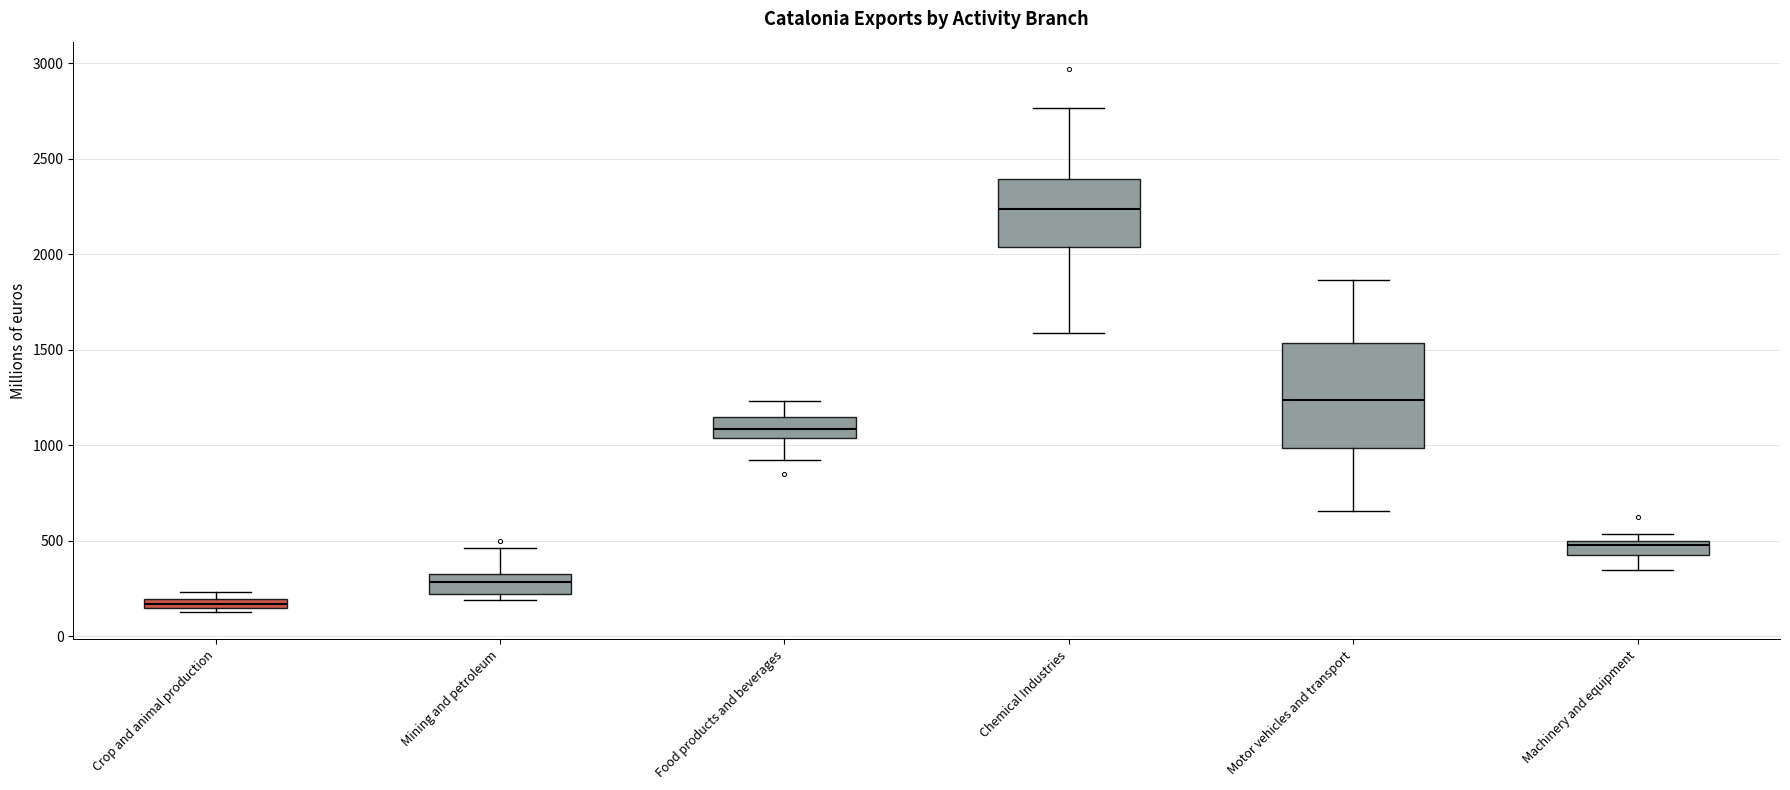

Which box's median line is the highest?

Chemical Industries